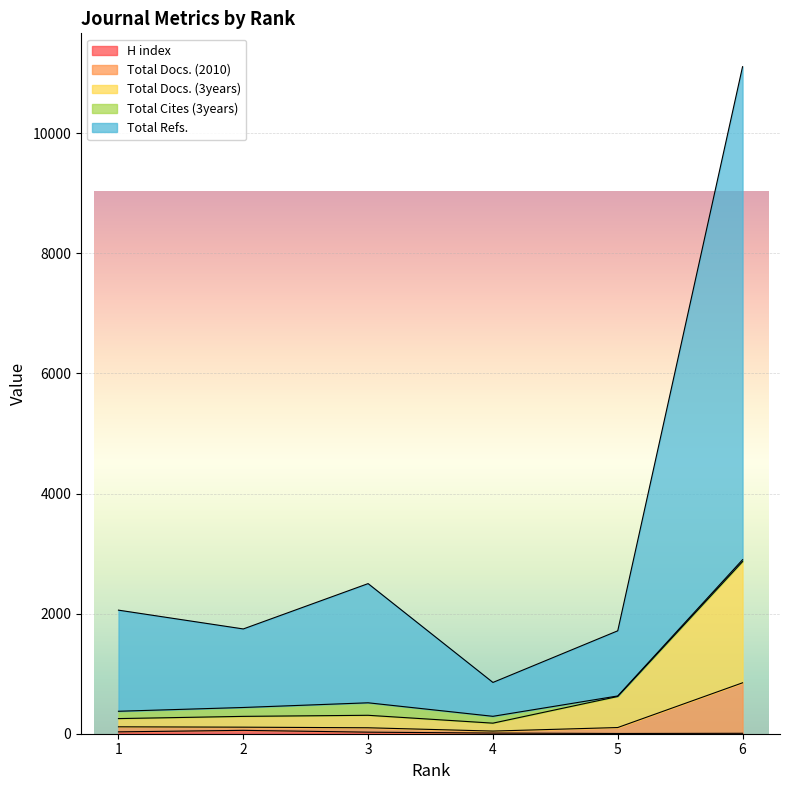

At which category does H index reach its first local peak?

2